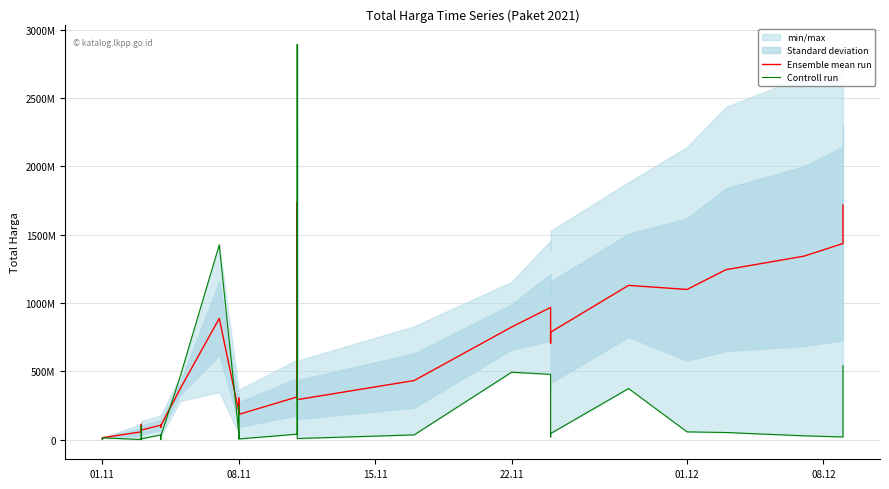

How many lines are shown in the chart?

2